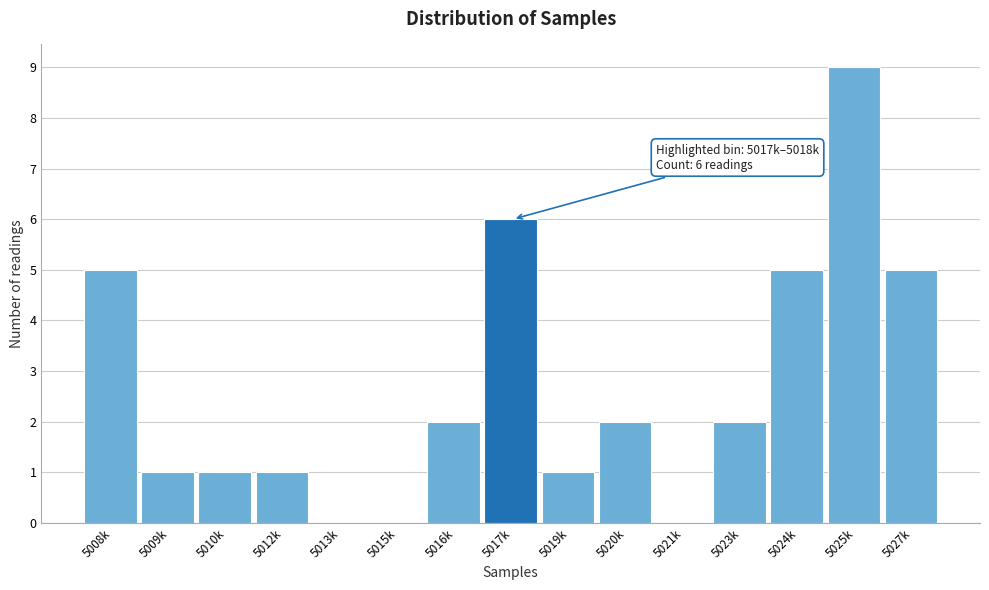

Reading left to right, transcribe all the data shown in this chart.

5008k=5	5009k=1	5010k=1	5012k=1	5013k=0	5015k=0	5016k=2	5017k=6	5019k=1	5020k=2	5021k=0	5023k=2	5024k=5	5025k=9	5027k=5